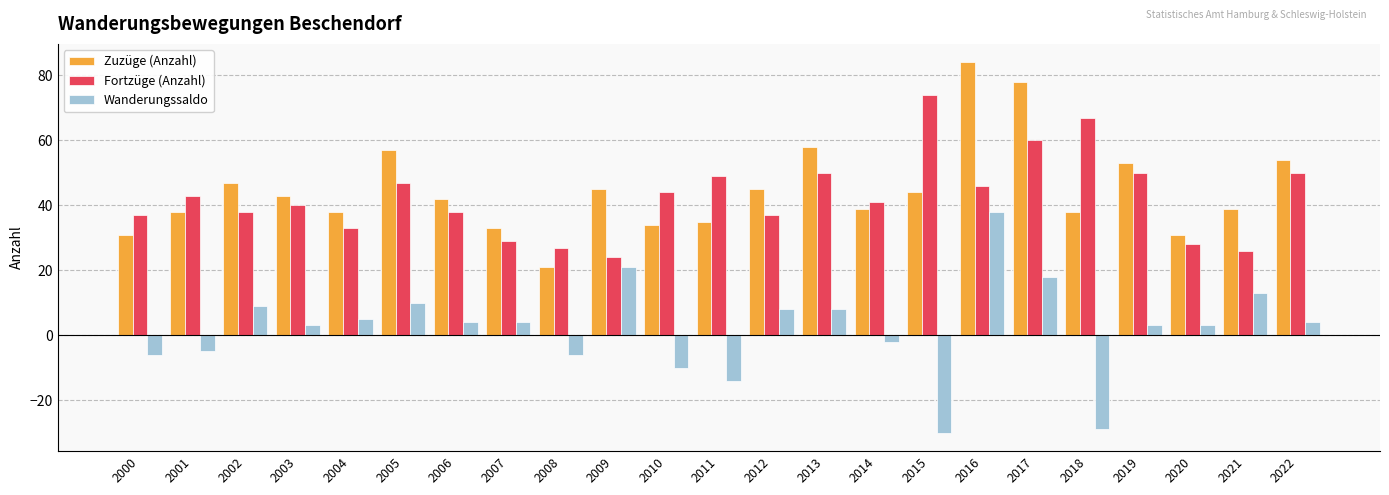

At which label does Wanderungssaldo first exceed 4?

2002